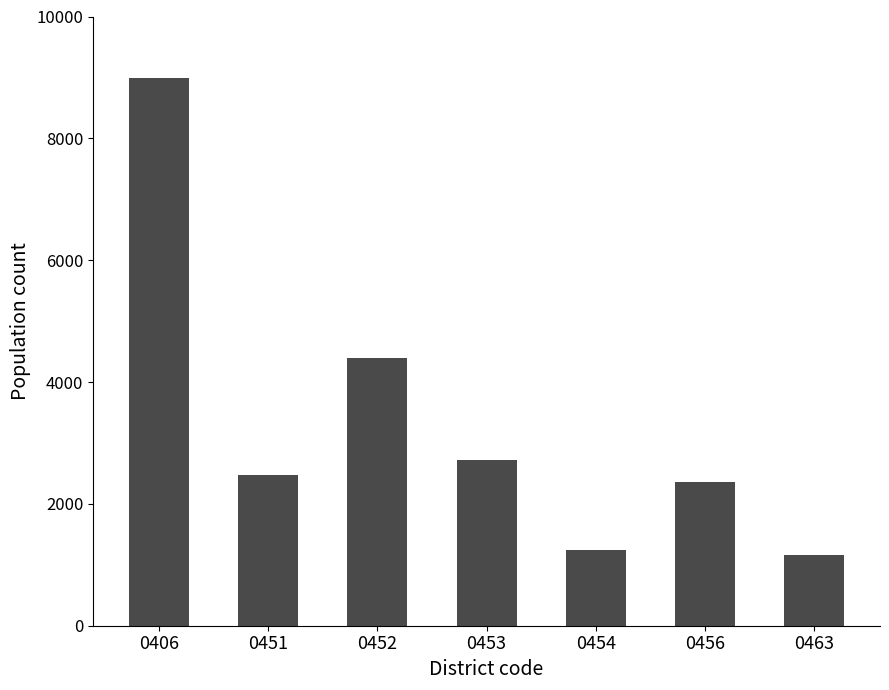

List the labels in order of value, smallest first.

0463, 0454, 0456, 0451, 0453, 0452, 0406